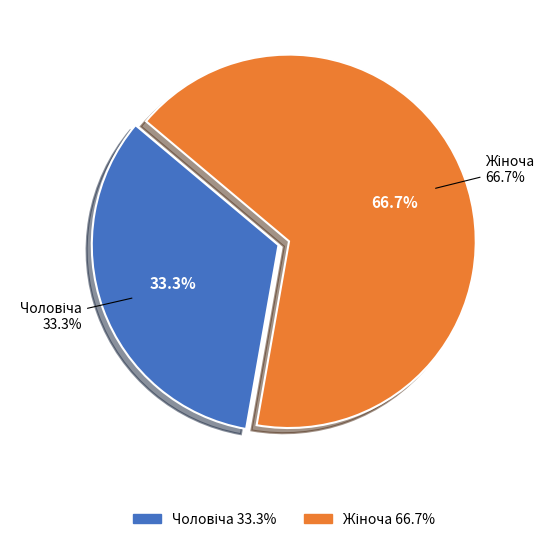

Which slice is the smallest?

Чоловіча